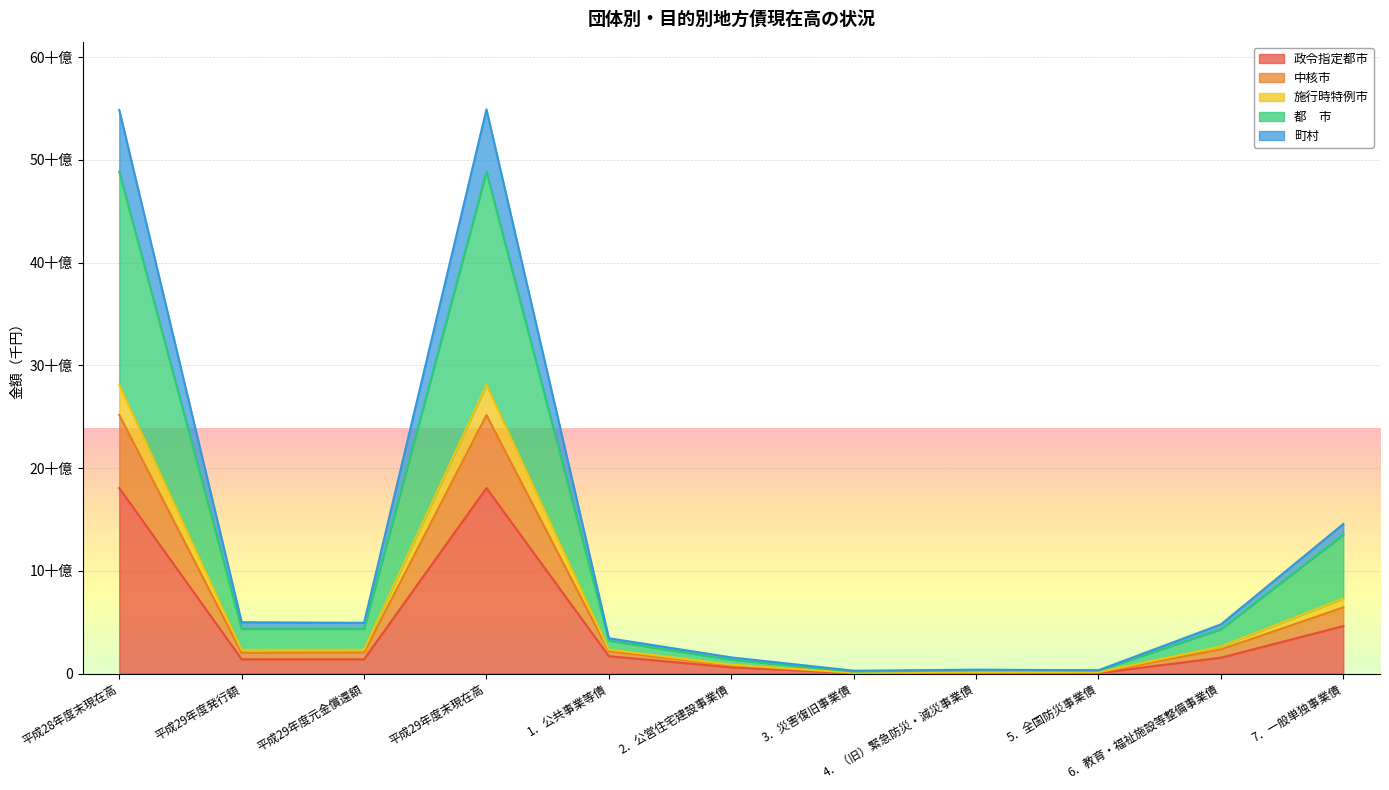

Is it true that 施行時特例市 equals 4344758518 at 平成29年度発行額?

True